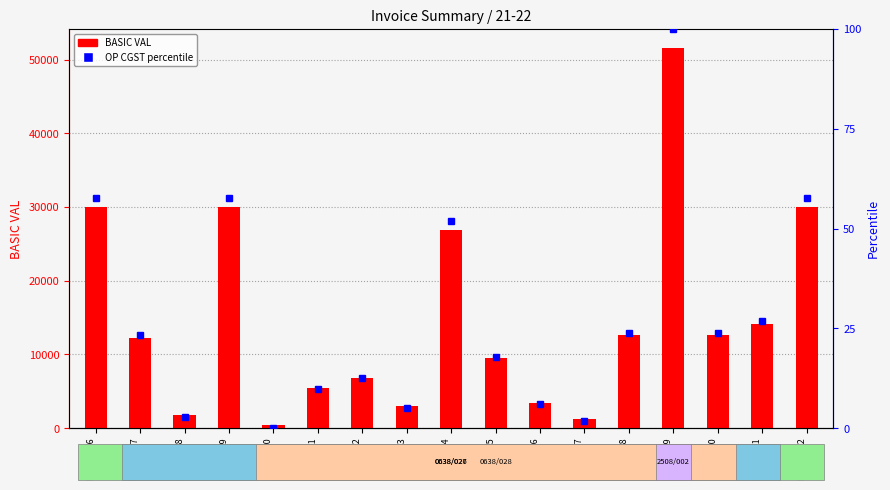

Reading right to left, list all the values displayed in this chart.

BASIC VAL: 29930.0	14125.0	12600.0	51572.0	12600.0	1271.2	3390.0	9463.8	26937.0	2993.0	6840.0	5400.0	360.0	29930.0	1836.2	12288.8	29930.0
OP CGST percentile: 57.7	26.9	23.9	100.0	23.9	1.8	5.9	17.8	51.9	5.1	12.7	9.8	0.0	57.7	2.9	23.3	57.7